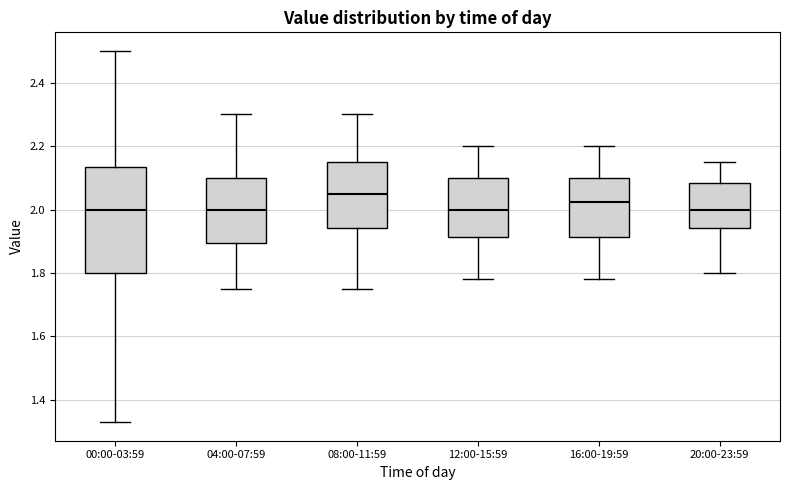

Reading left to right, transcribe this box plot: for each box, give where its median line is, the range the box spans, and where its two whiskers end, as read against the y-axis. The values are not printed on the chart, so give them approximately, as read against the axis.

00:00-03:59: median 2.00, box 1.80 to 2.14, whiskers 1.34 to 2.50
04:00-07:59: median 2.00, box 1.90 to 2.10, whiskers 1.76 to 2.30
08:00-11:59: median 2.06, box 1.94 to 2.16, whiskers 1.76 to 2.30
12:00-15:59: median 2.00, box 1.92 to 2.10, whiskers 1.78 to 2.20
16:00-19:59: median 2.02, box 1.92 to 2.10, whiskers 1.78 to 2.20
20:00-23:59: median 2.00, box 1.94 to 2.08, whiskers 1.80 to 2.16